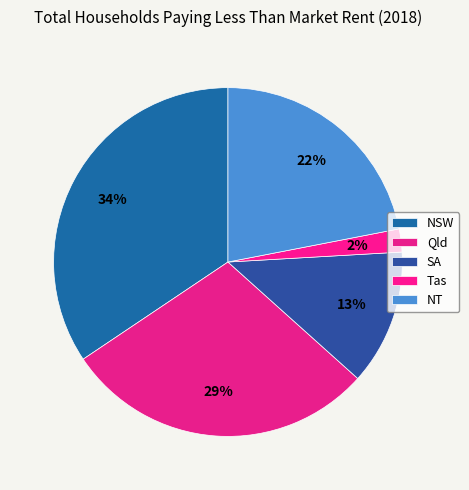

Does Tas account for over 50% of the chart?

No